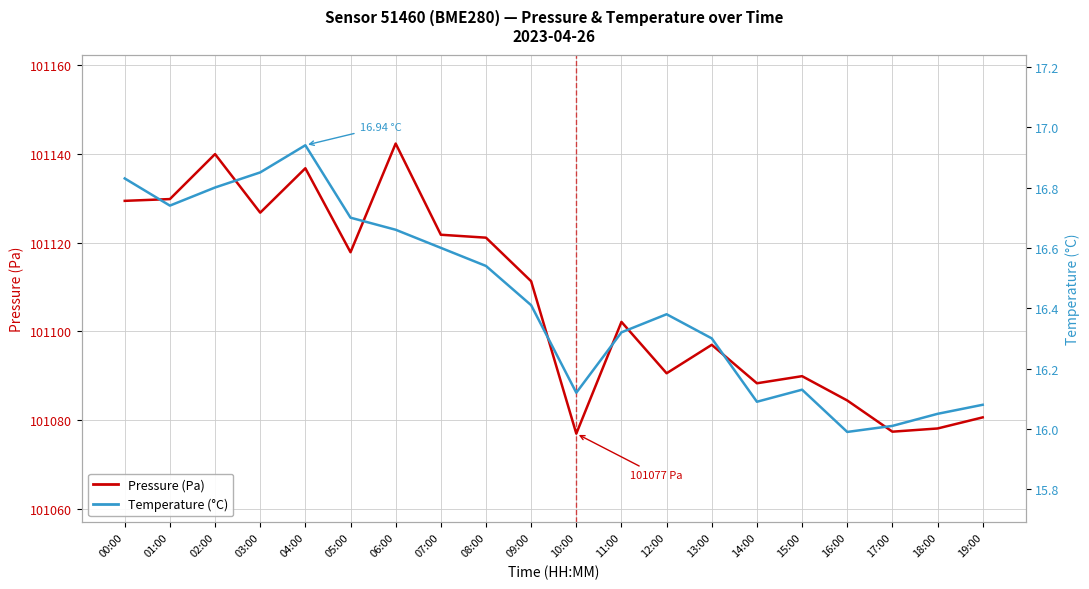

Read the Temperature (°C) value at 15:00.

16.1